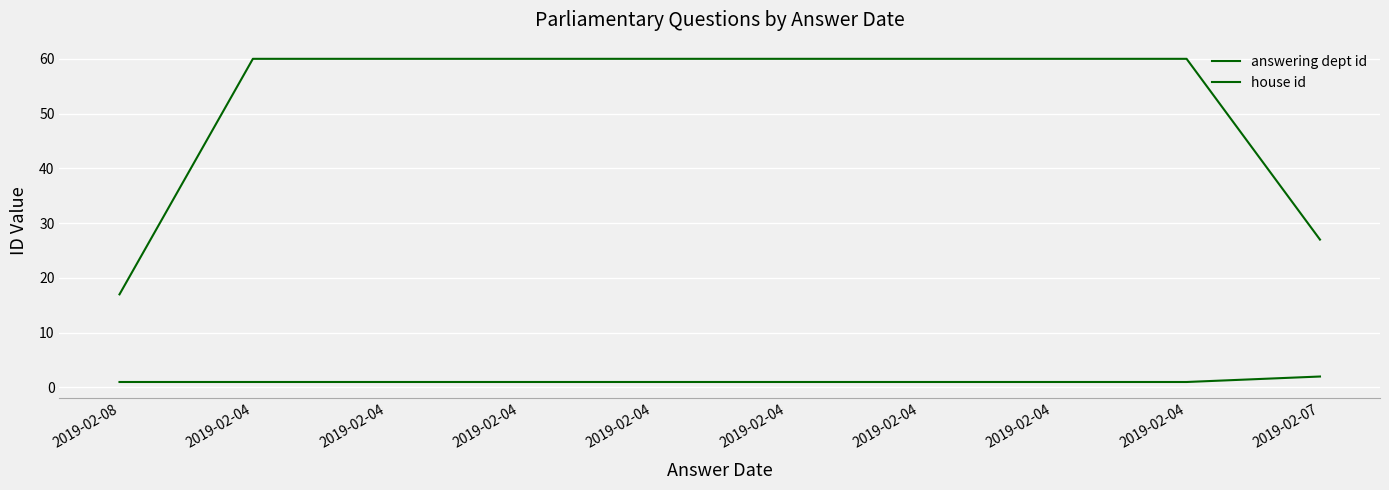

Rank the series at 2019-02-04 from highest to lowest value.

answering dept id, house id